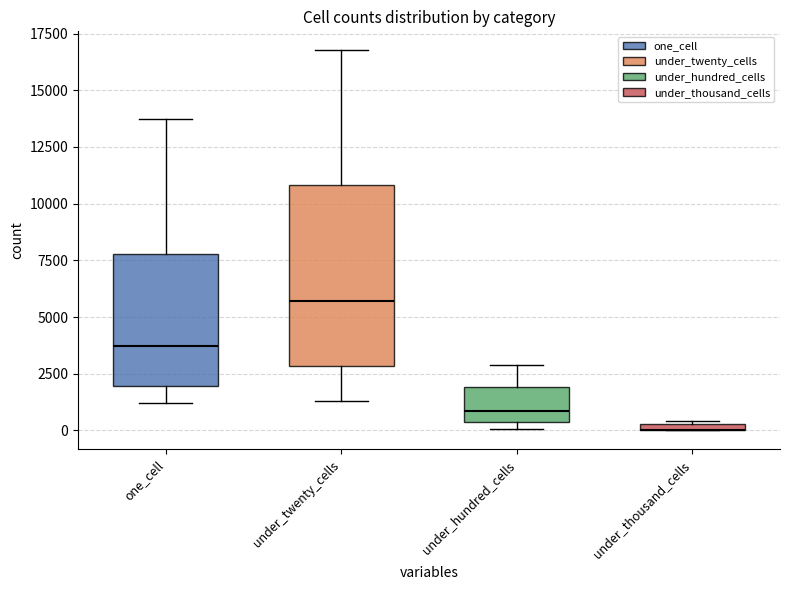

What are all the series names shown in the legend?

one_cell, under_twenty_cells, under_hundred_cells, under_thousand_cells